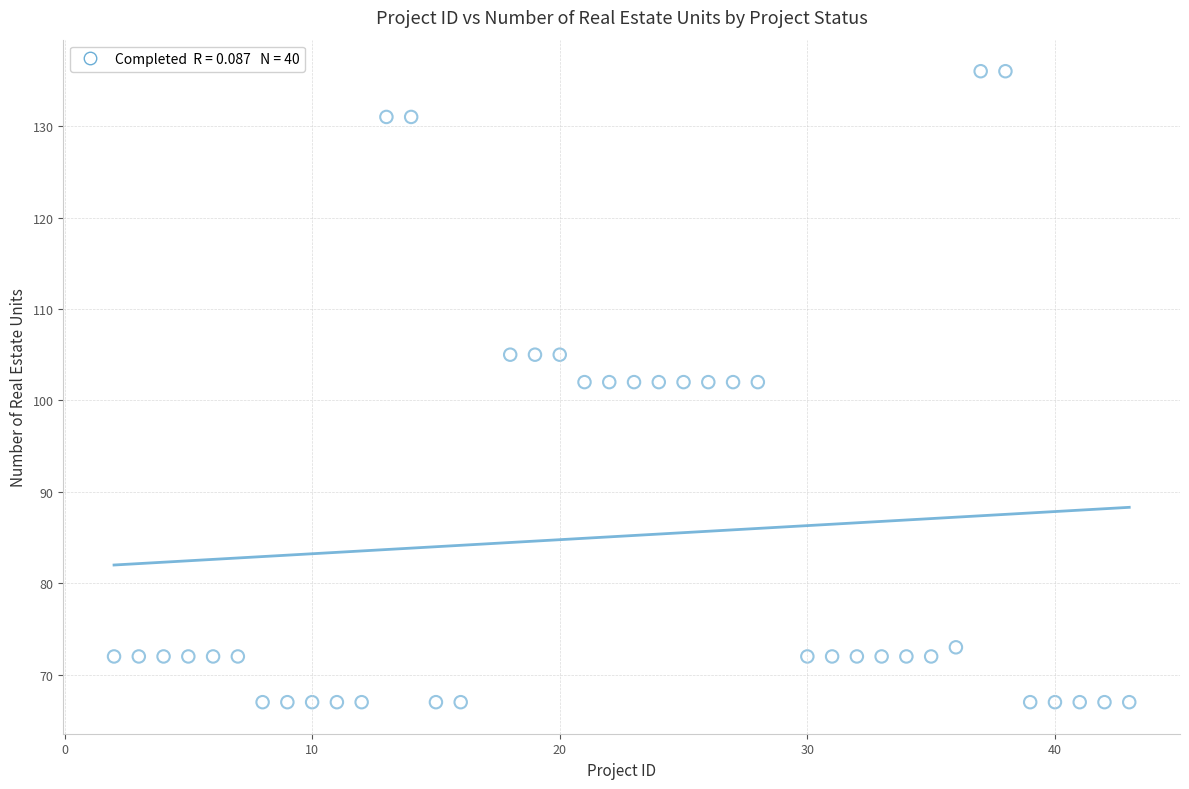

What is the range of X values (max minus min)?

41